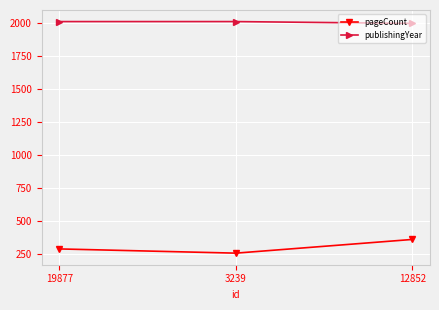

What position from the right is 3239?

2